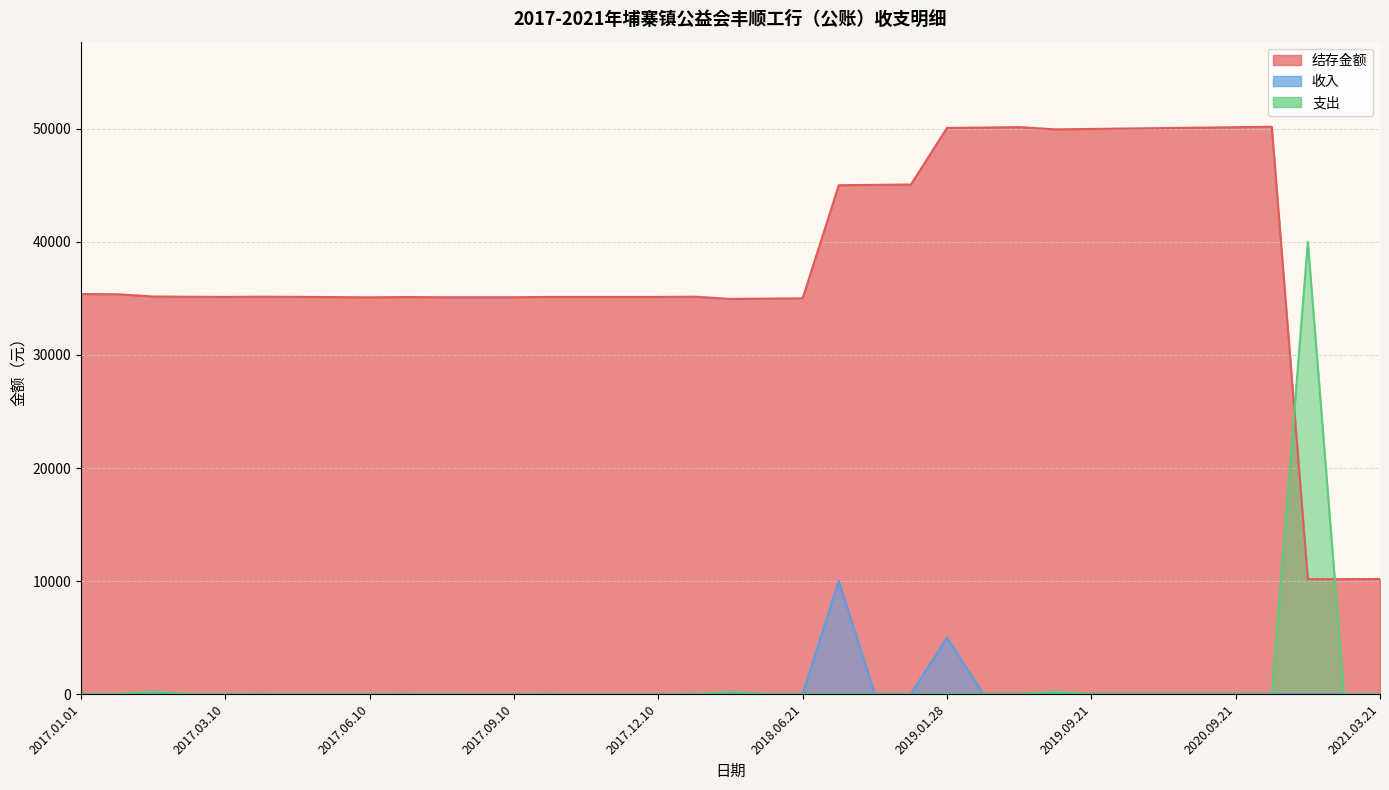

True or false: 收入 has a value of 0.0 at 2018.01.02.

True